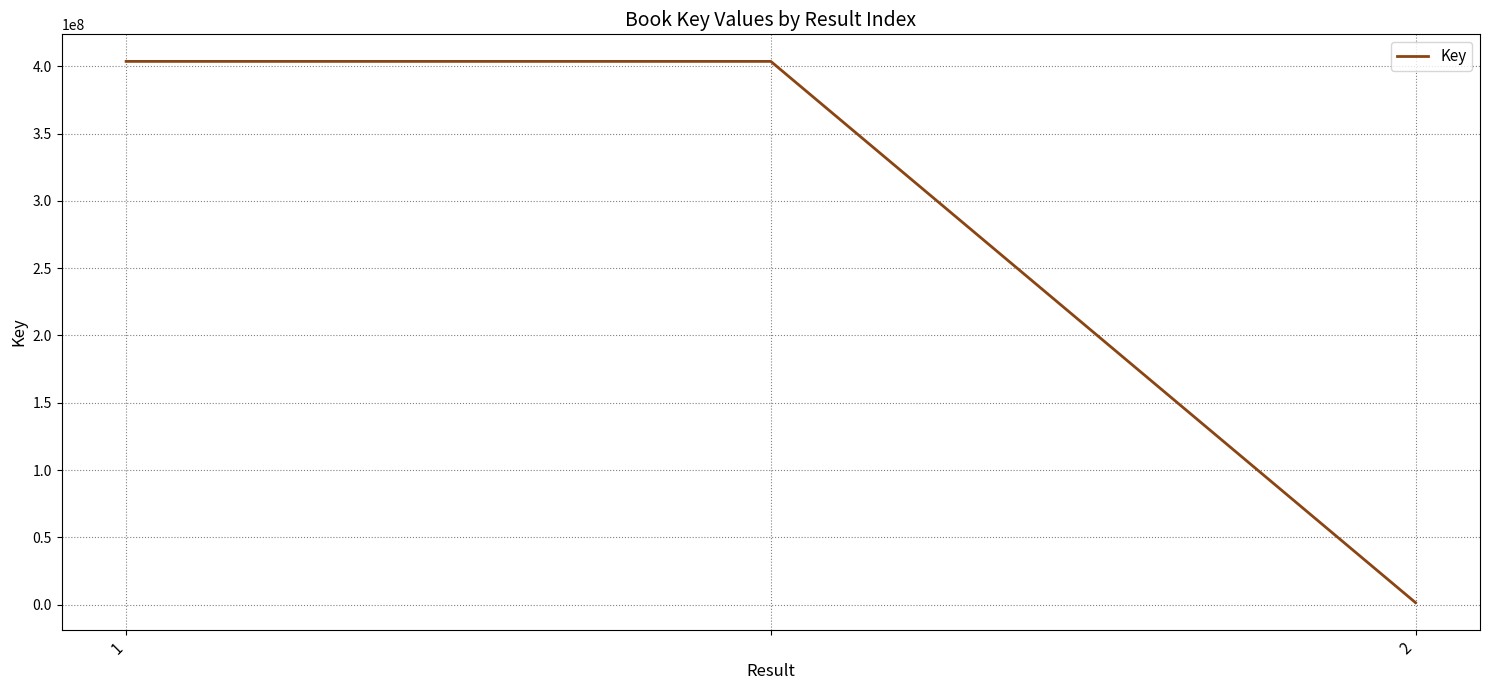

What is the difference between the second highest and minimum values?

402119779